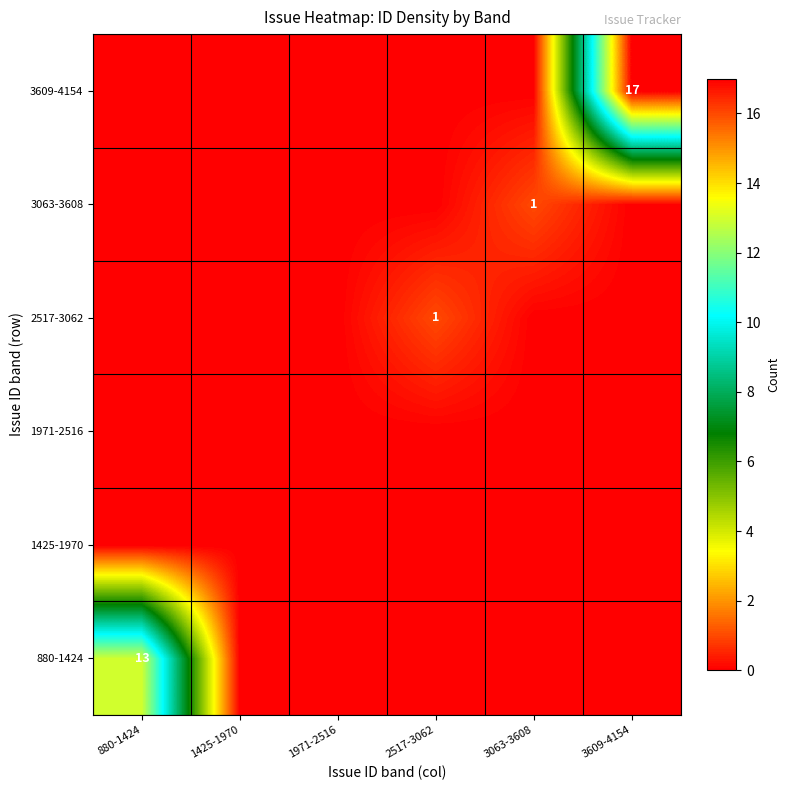

At which category does the chart reach its minimum across all series?

1425-1970